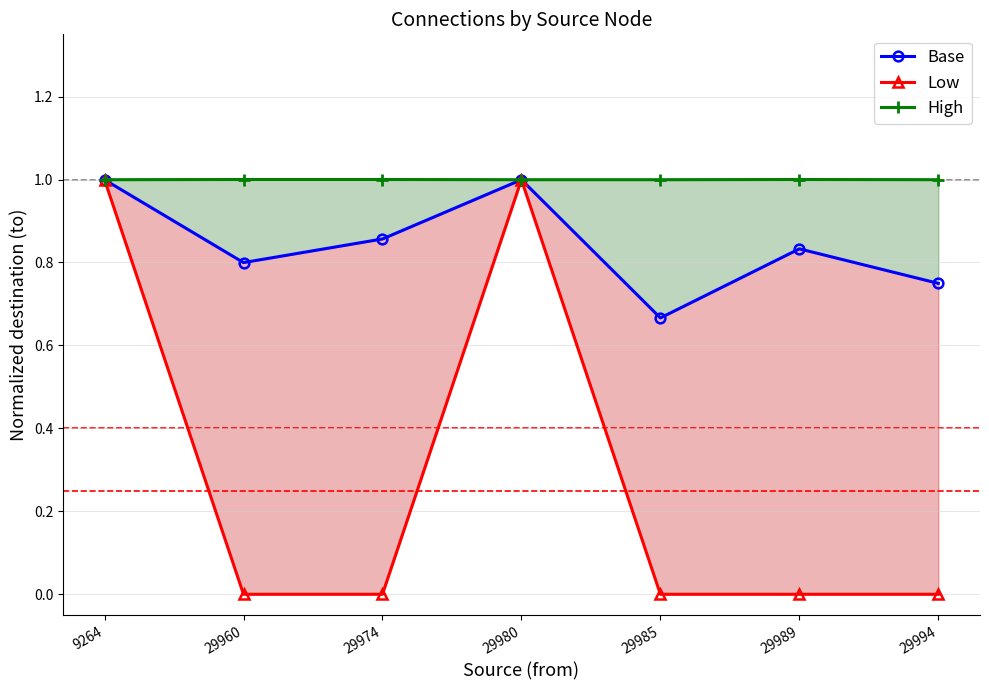

What are all the series names shown in the legend?

Base, Low, High